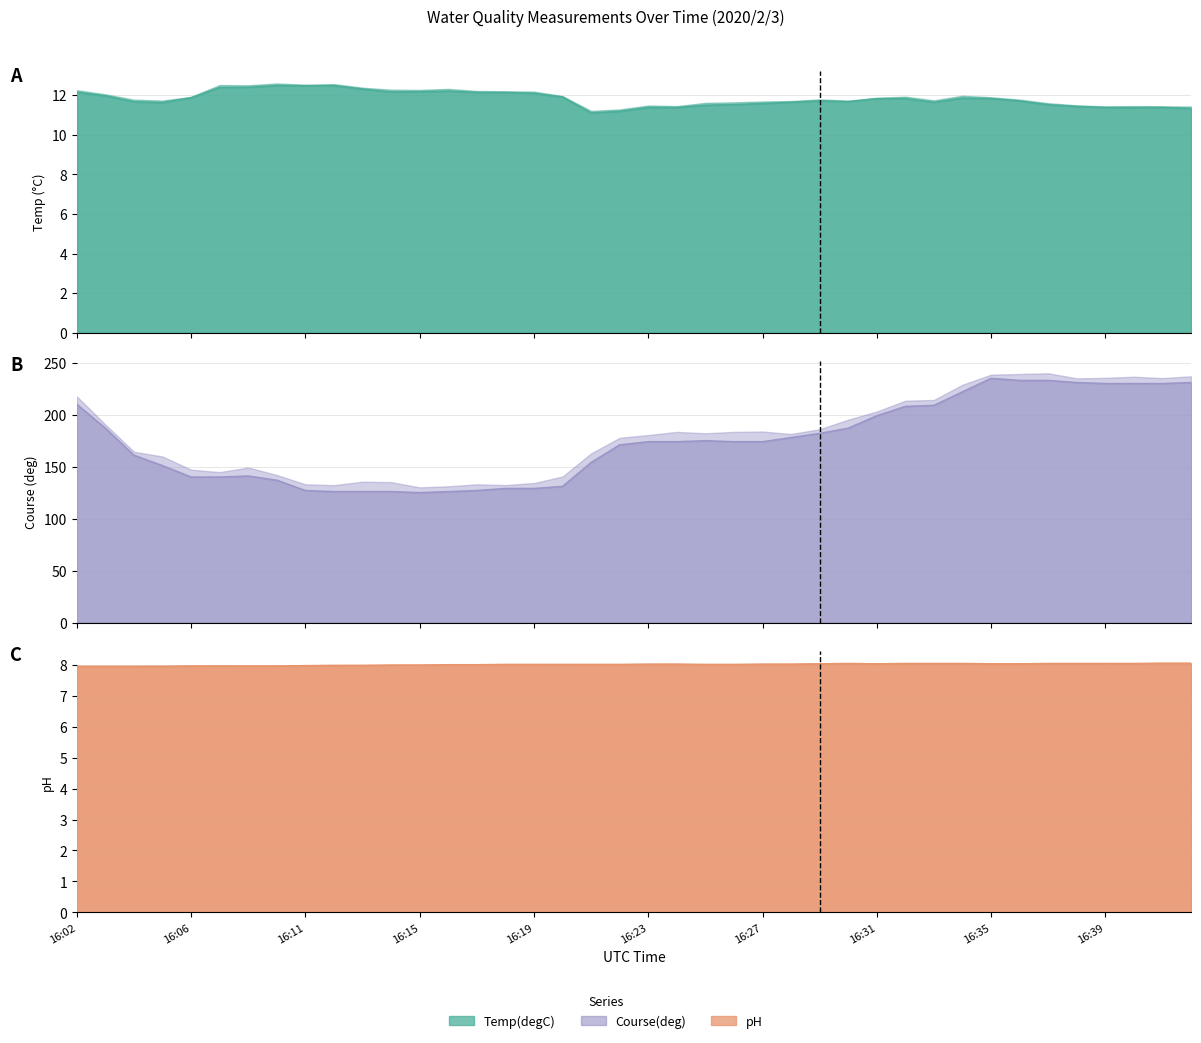

What is the sum of all Course(deg) values?

6973.0